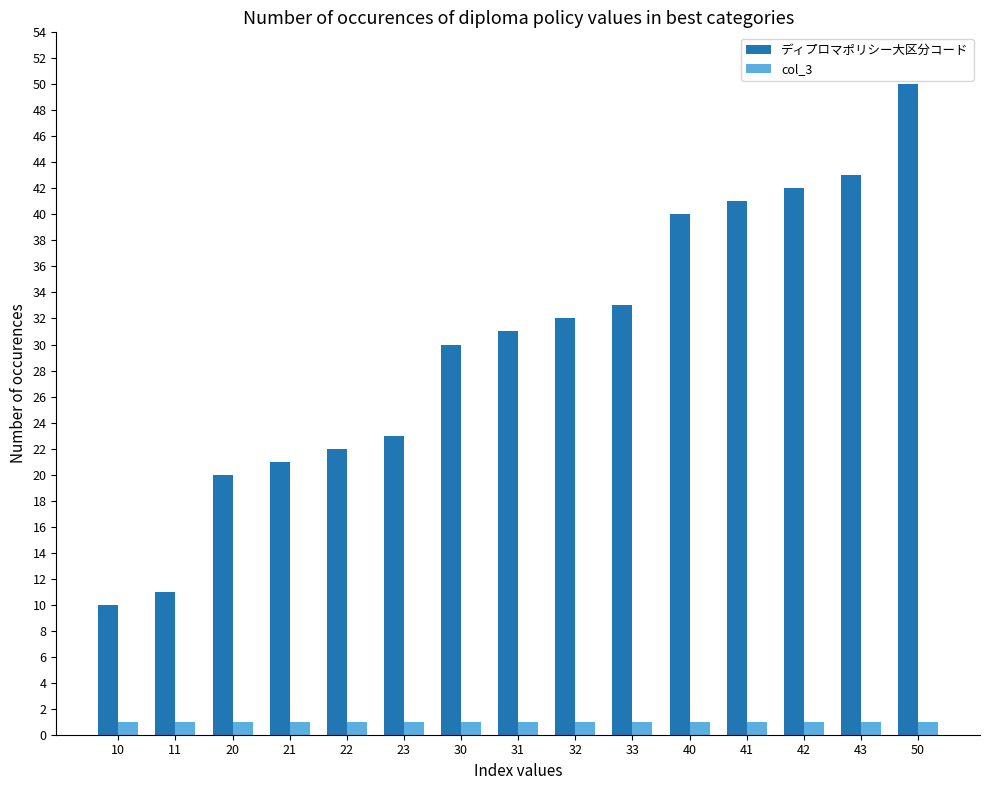

Rank the series at 23 from lowest to highest value.

col_3, ディプロマポリシー大区分コード